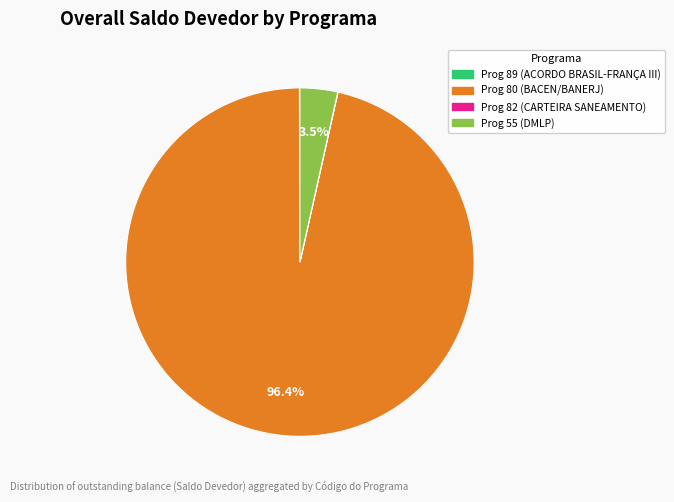

Is there a majority slice in this chart?

Yes